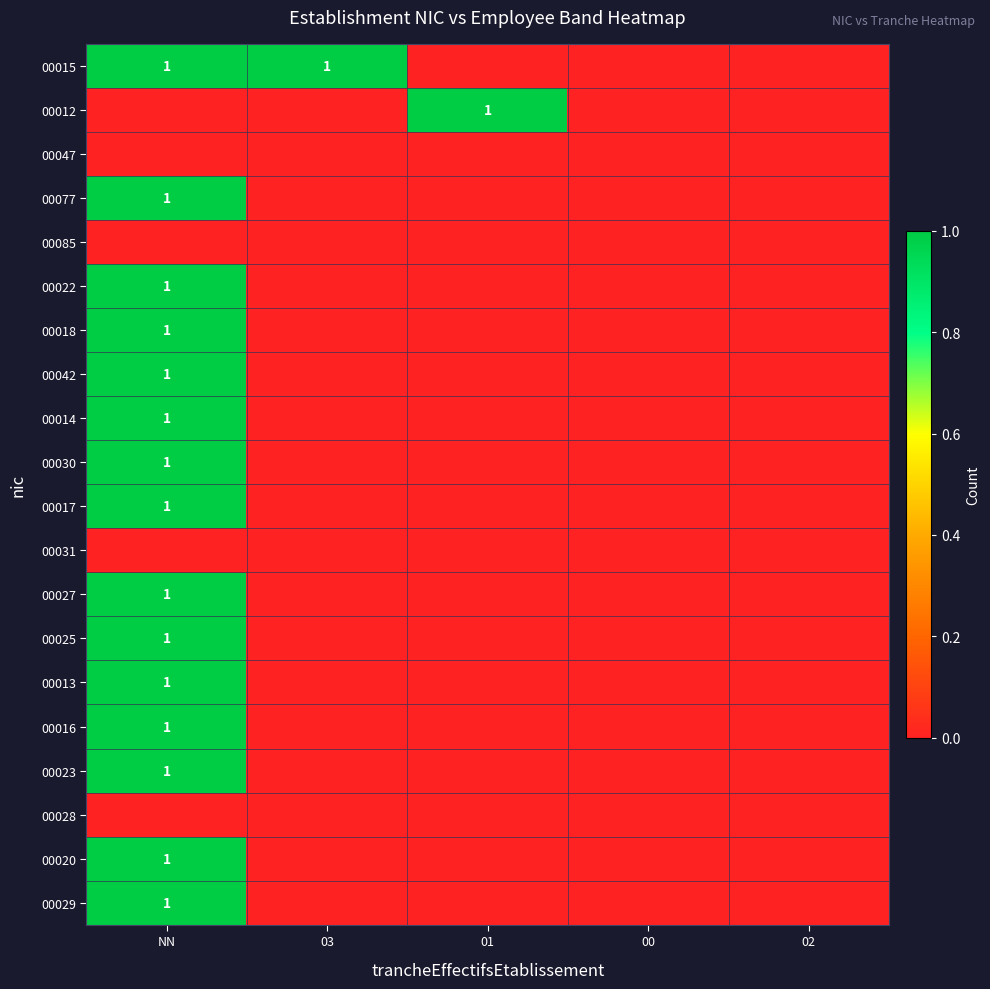

True or false: 00015 has a value of 0 at NN.

False